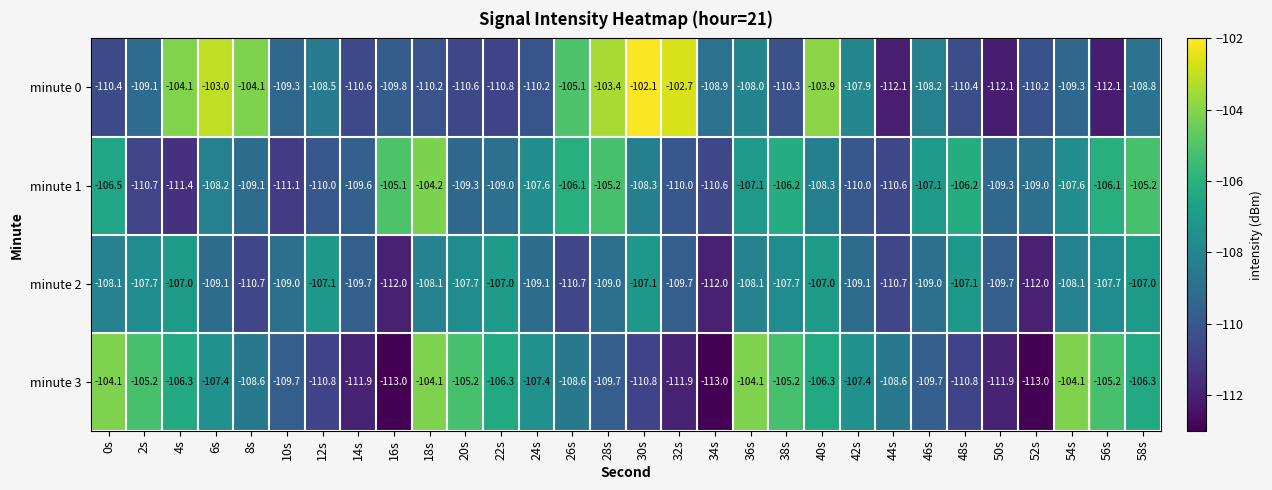

Is it true that minute 1 equals -106.2 at 38s?

True